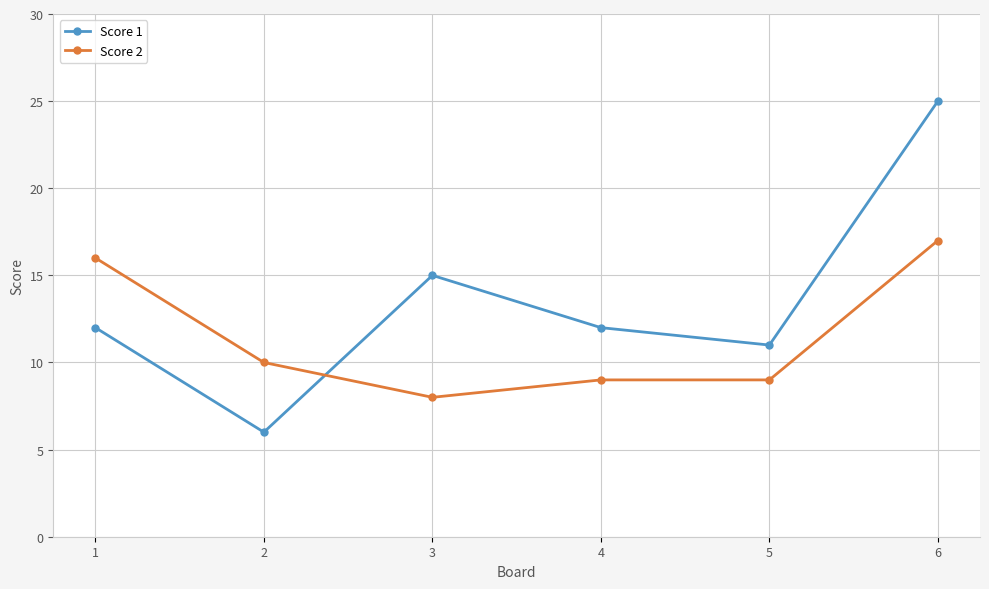

Between 2 and 5, which series saw the biggest shift?

Score 1